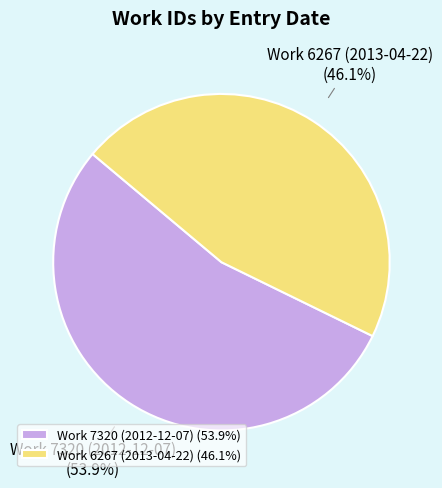

What is the ratio of the value at Work 6267 (2013-04-22) to the value at Work 7320 (2012-12-07)?

0.9